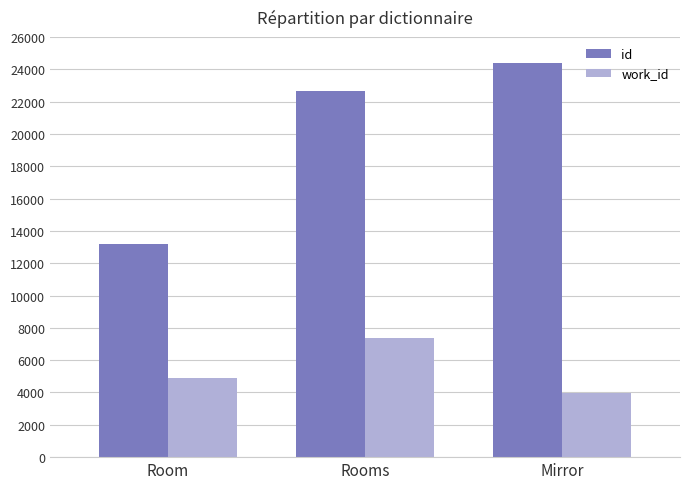

True or false: work_id has a value of 2459.4 at Mirror.

False